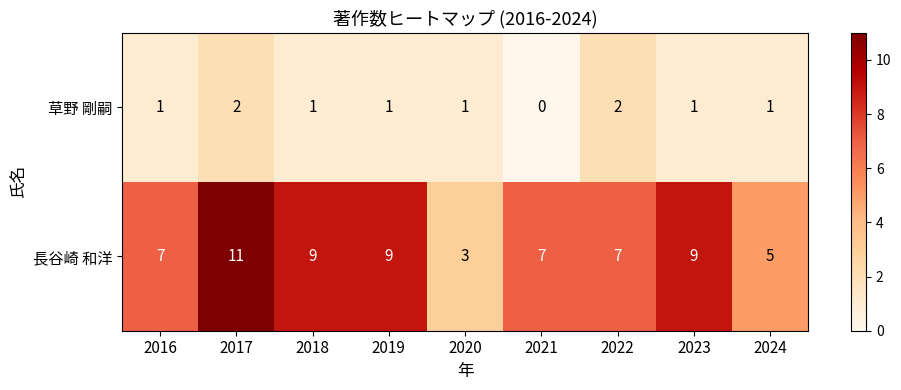

Reading right to left, extract all data points from this chart.

草野 剛嗣: 2024=1	2023=1	2022=2	2021=0	2020=1	2019=1	2018=1	2017=2	2016=1
長谷崎 和洋: 2024=5	2023=9	2022=7	2021=7	2020=3	2019=9	2018=9	2017=11	2016=7